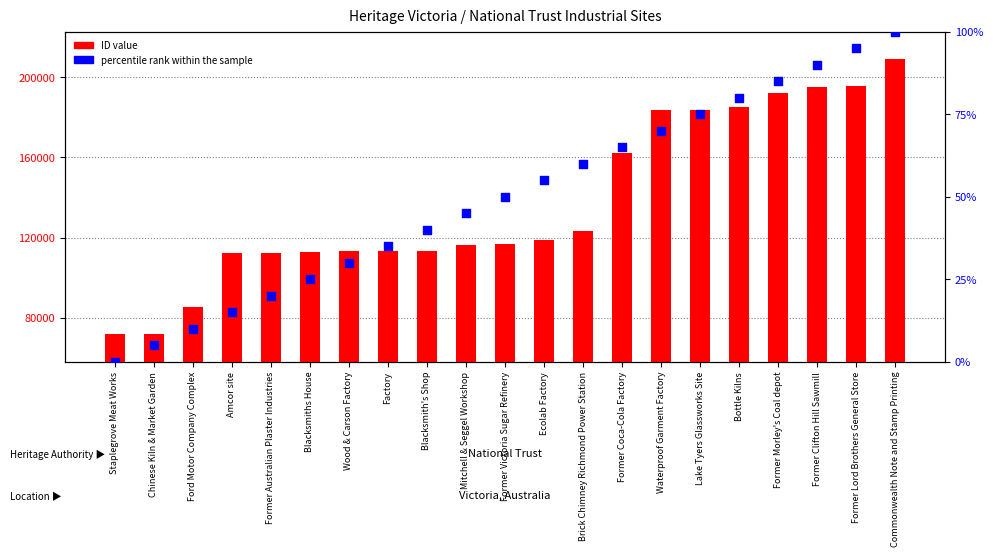

Which series has the largest total across all categories?

ID value